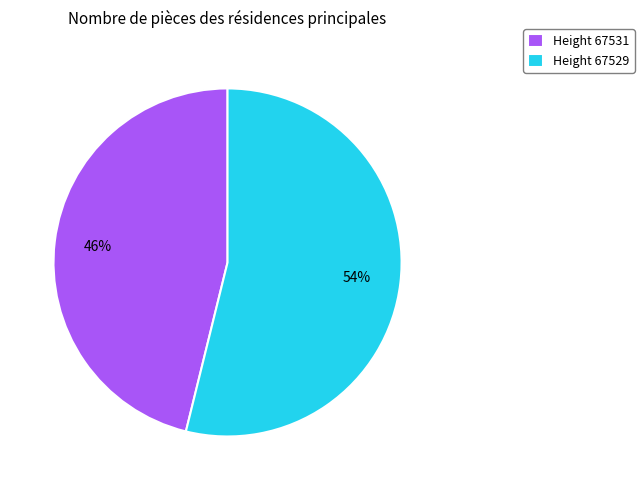

How many slices are in this pie chart?

2